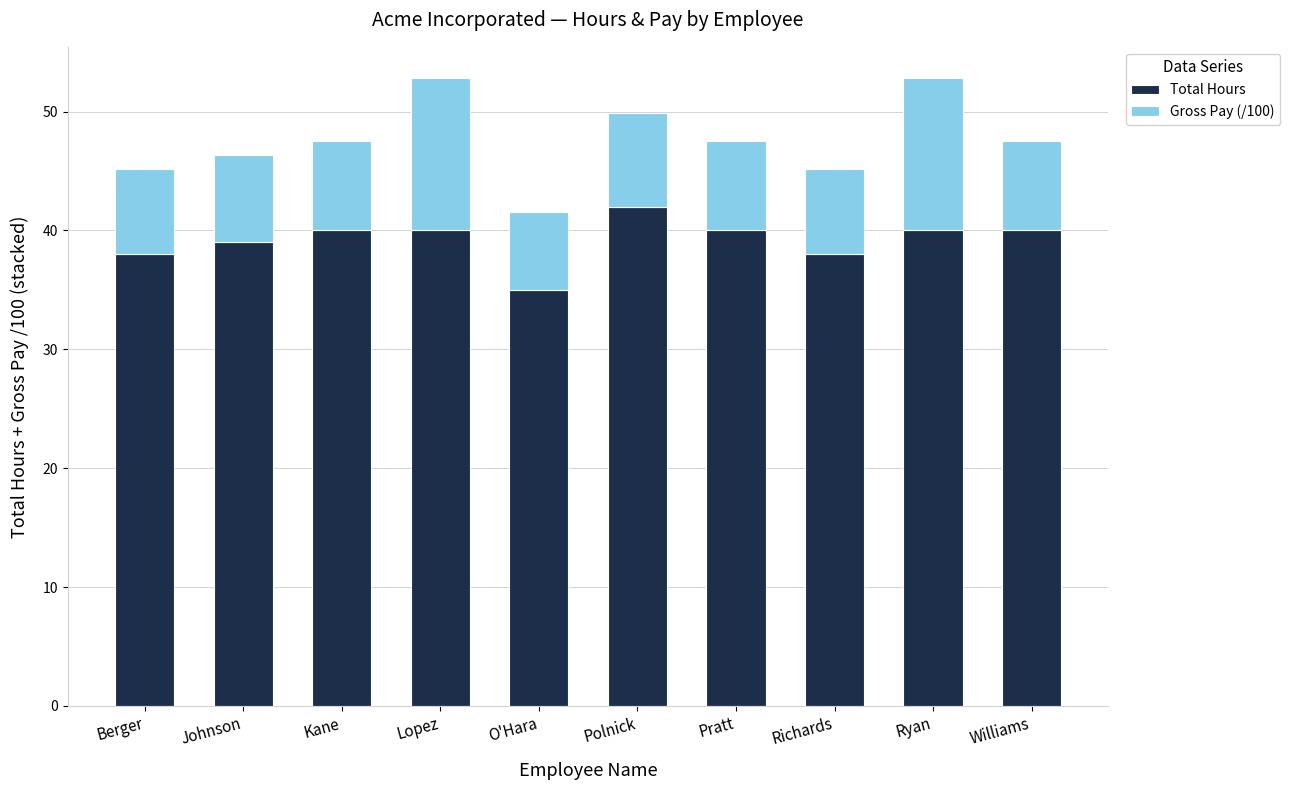

Reading left to right, list the values for the Total Hours series.

Berger=38.0	Johnson=39.0	Kane=40.0	Lopez=40.0	O'Hara=35.0	Polnick=42.0	Pratt=40.0	Richards=38.0	Ryan=40.0	Williams=40.0